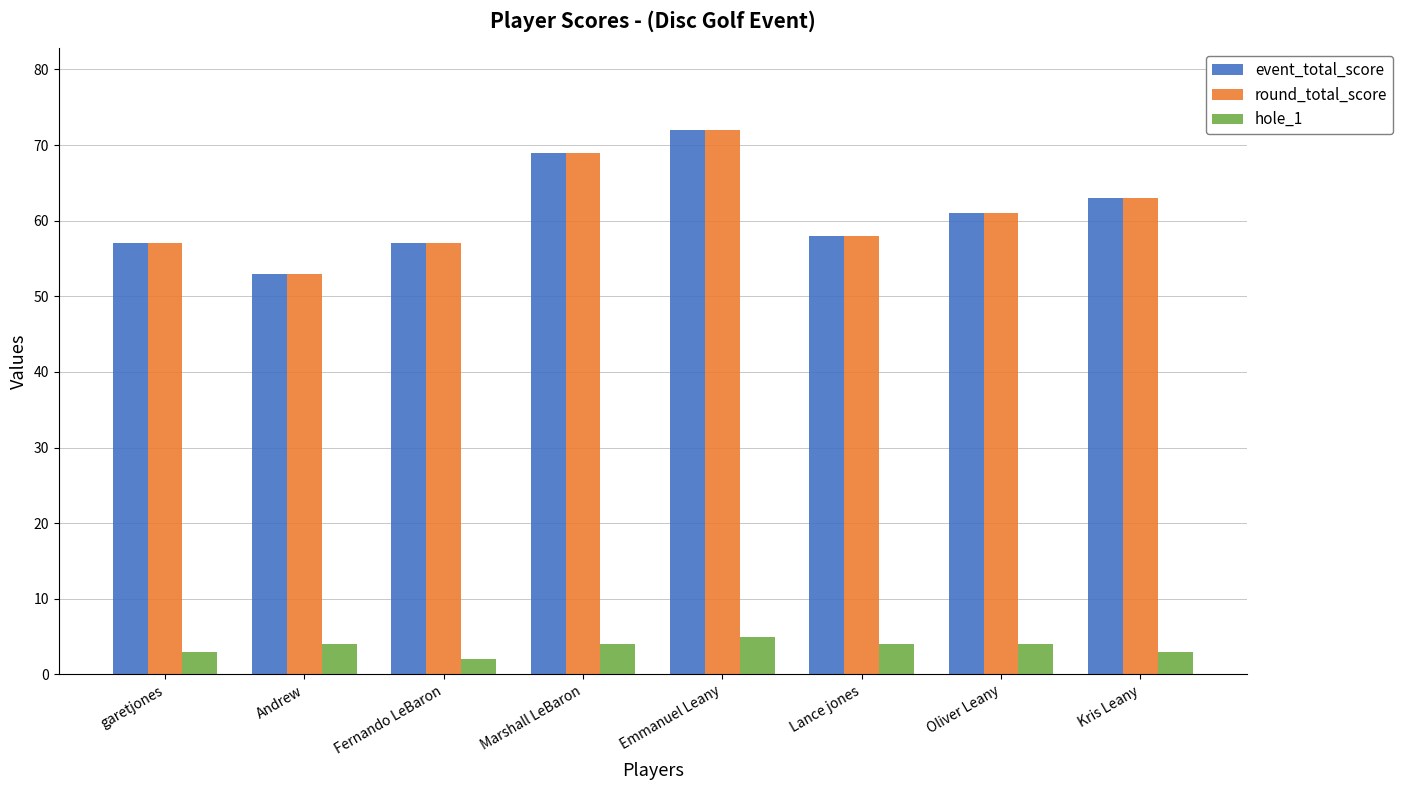

At how many categories does at least one series exceed 49?

8